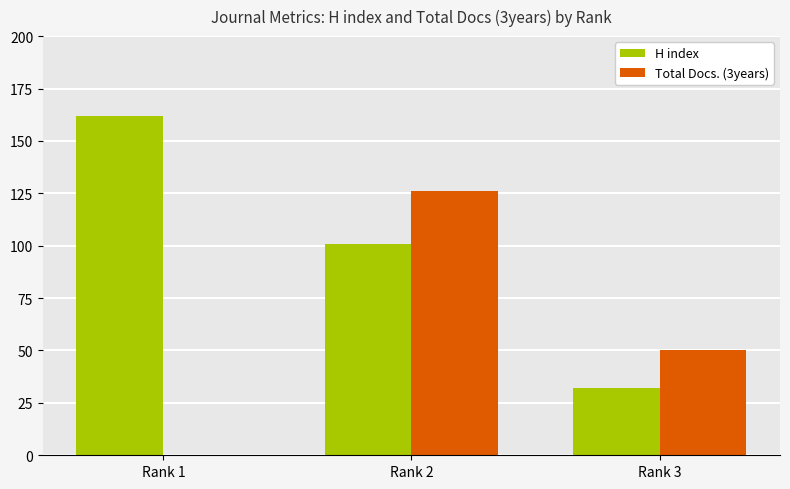

Which series changed the most between Rank 2 and Rank 3?

Total Docs. (3years)